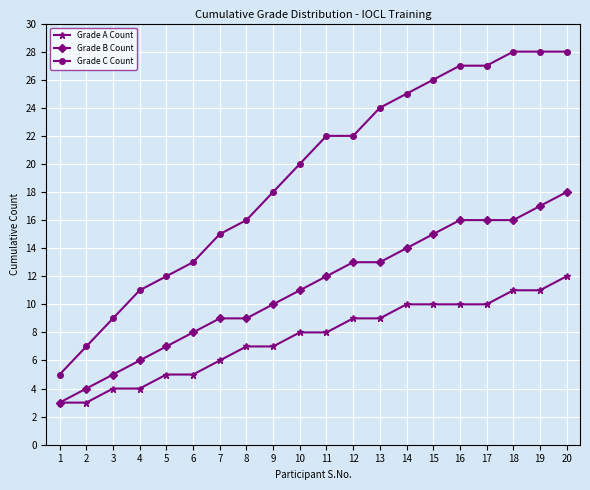

True or false: Grade B Count and Grade C Count intersect in this chart.

False